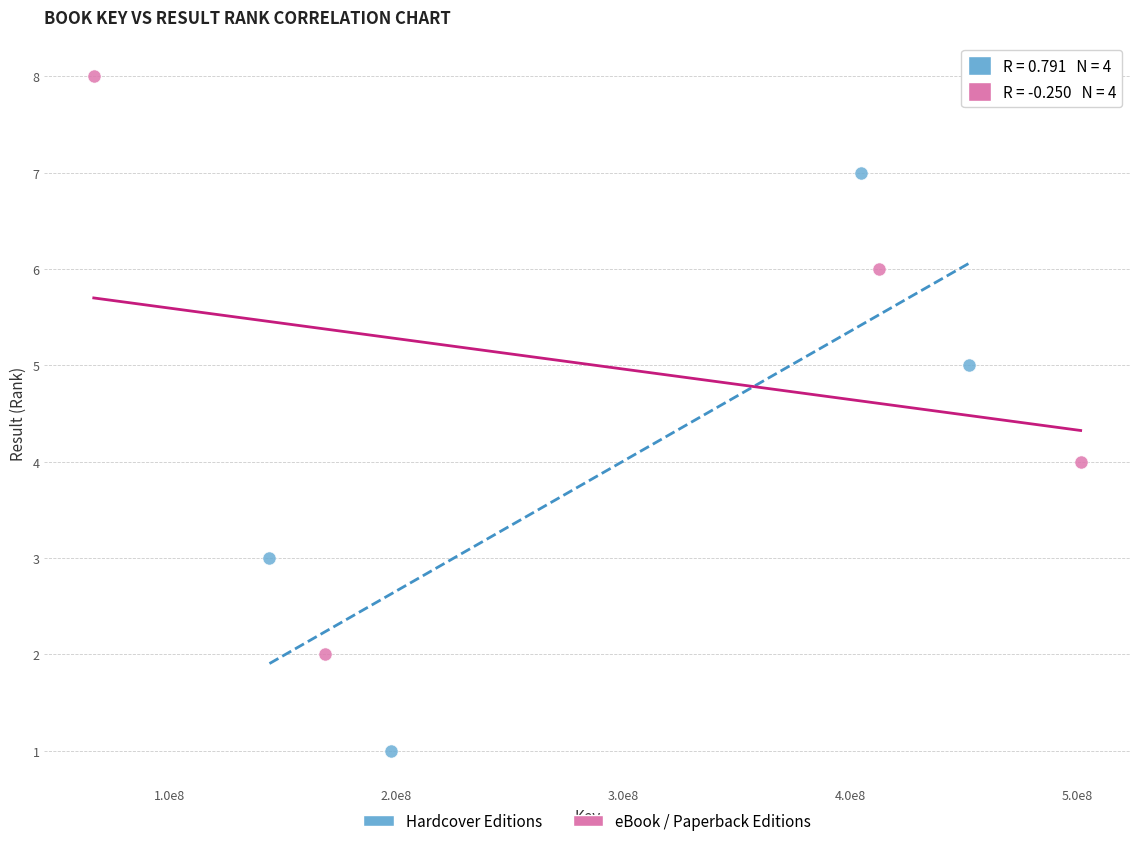

Which series reaches the maximum Y coordinate?

eBook / Paperback Editions